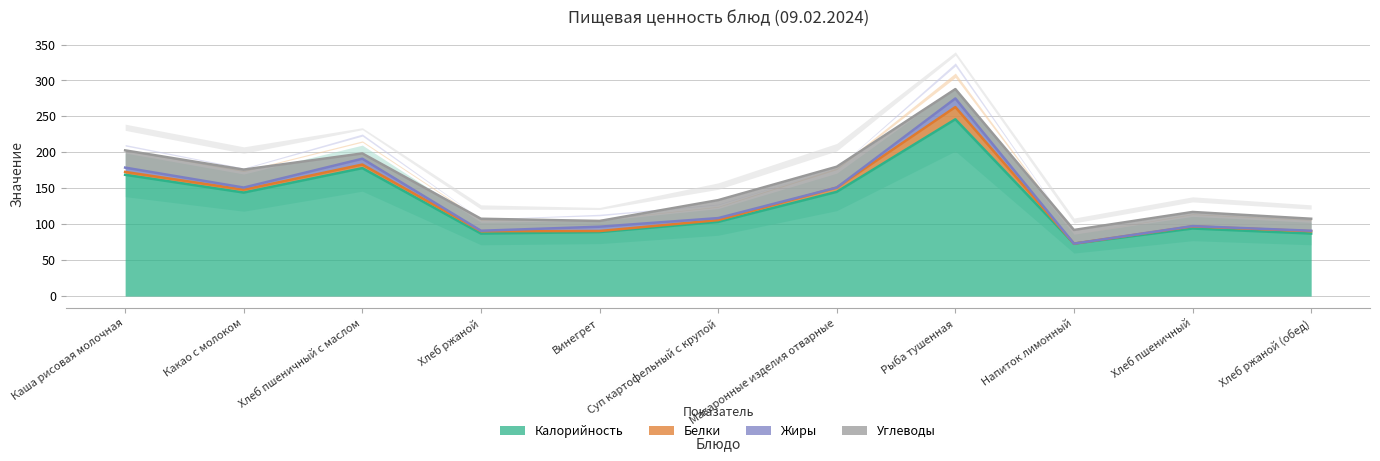

How many values in the Калорийность series exceed 103?

6